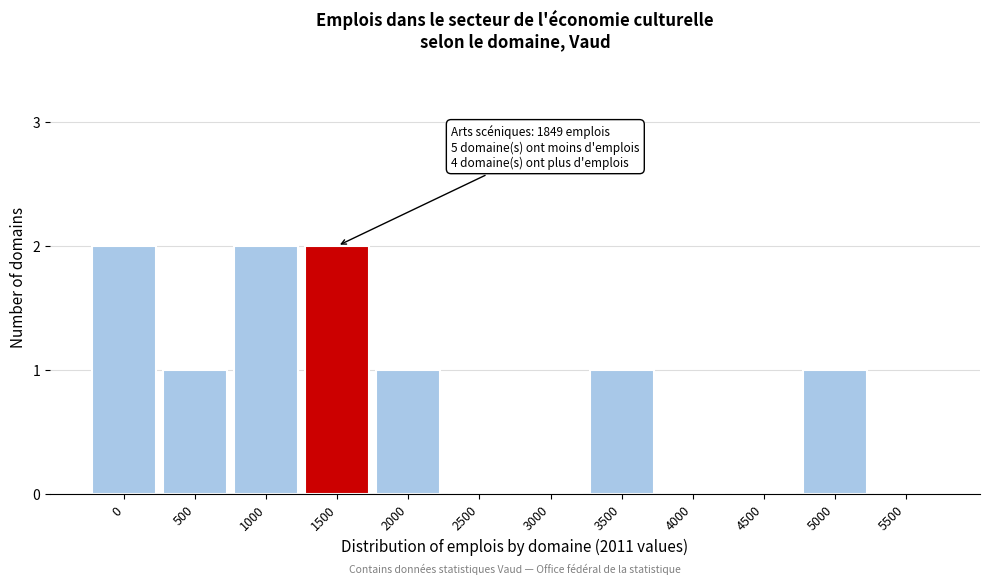

The chart shows a value of -1 at 3000. True or false?

False